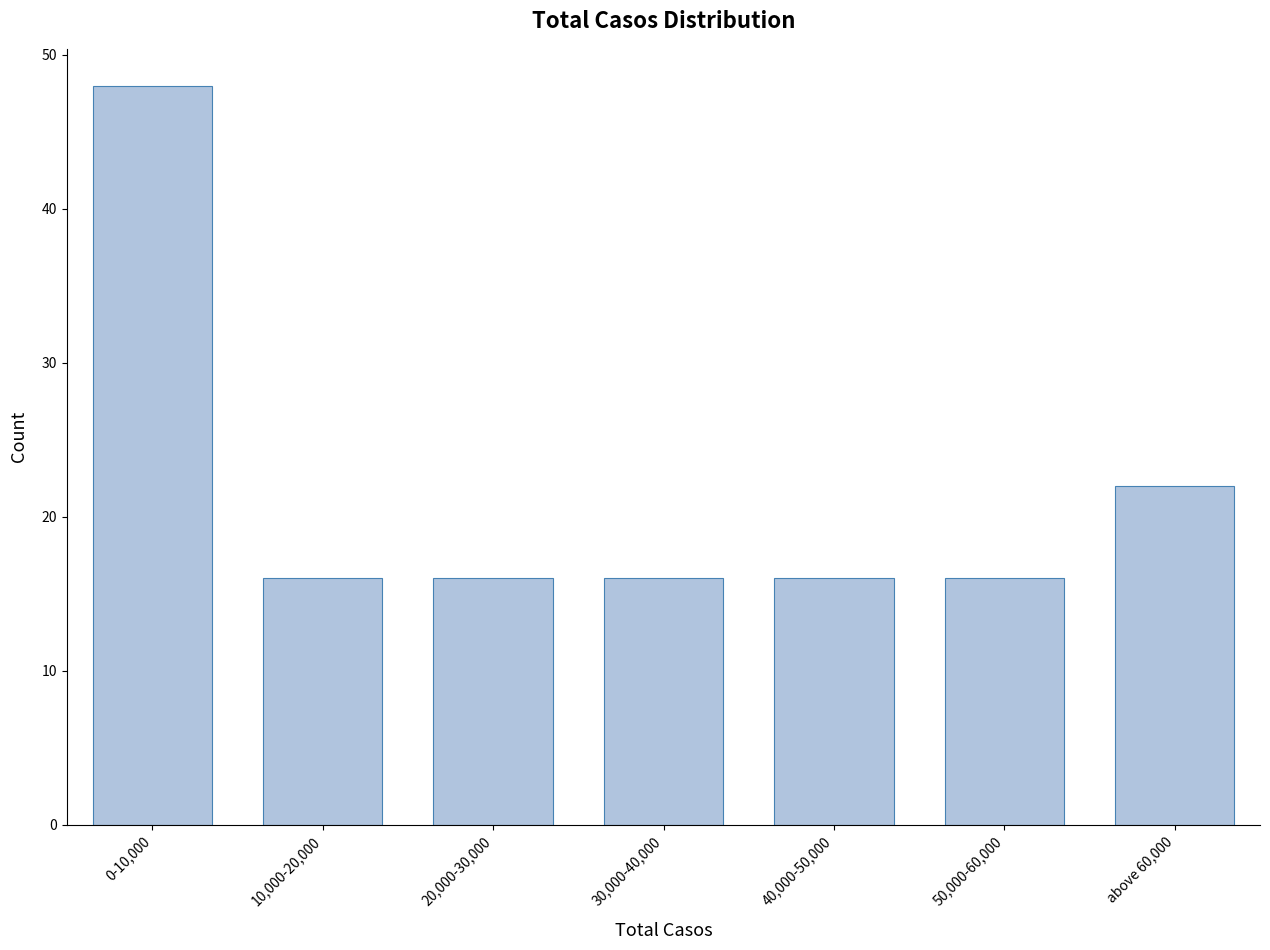

Reading right to left, list all the values displayed in this chart.

above 60,000=22	50,000-60,000=16	40,000-50,000=16	30,000-40,000=16	20,000-30,000=16	10,000-20,000=16	0-10,000=48